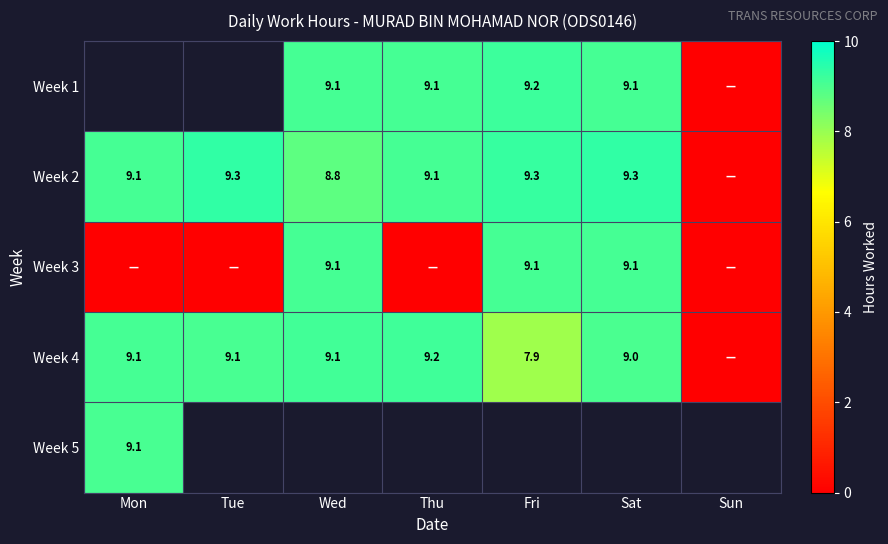

The value of Week 2 at Thu is 9.1. True or false?

True